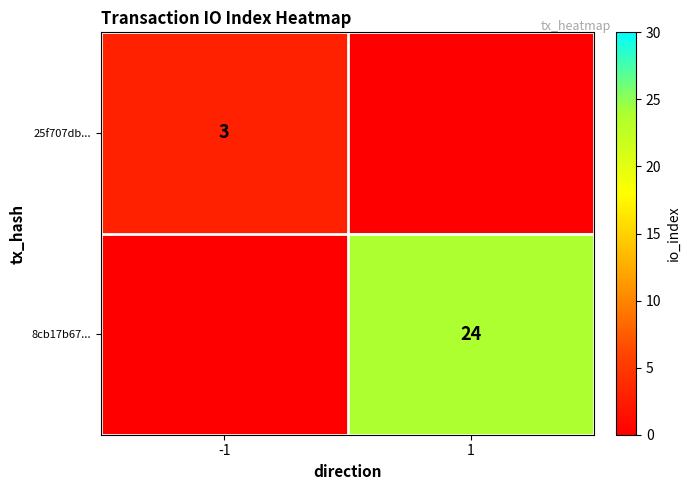

True or false: 8cb17b67... has a value of 12 at 1.

False